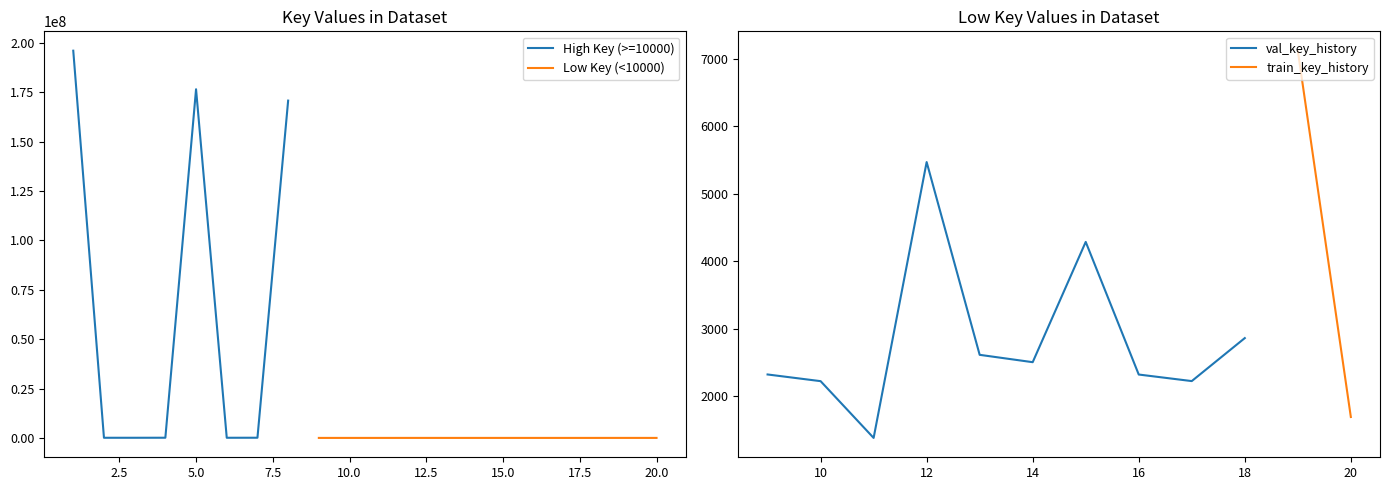

What is the highest value of the val_key_history series?

5466